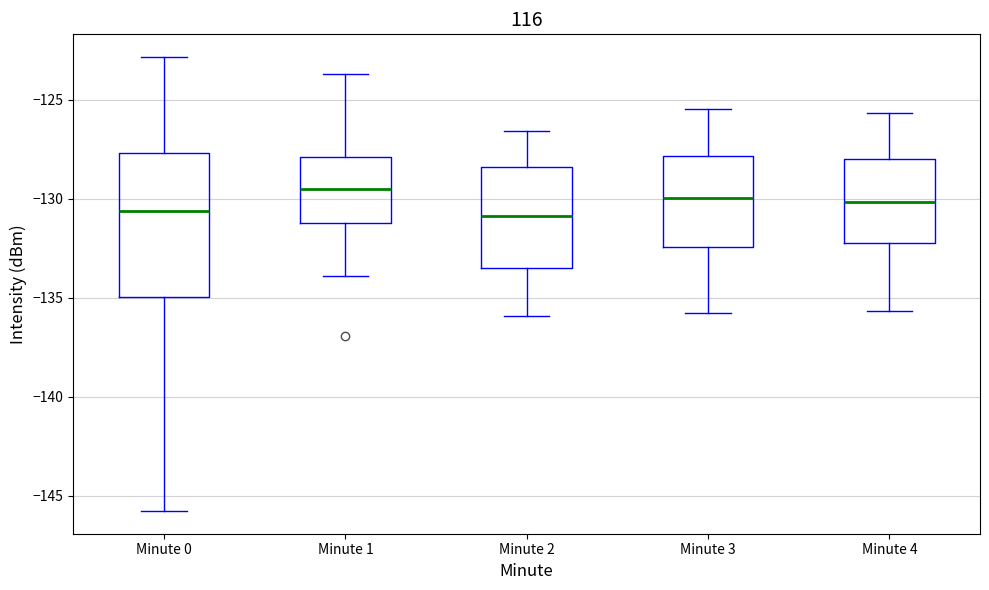

Reading left to right, transcribe this box plot: for each box, give where its median line is, the range the box spans, and where its two whiskers end, as read against the y-axis. The values are not printed on the chart, so give them approximately, as read against the axis.

Minute 0: median -130.5, box -135.0 to -127.5, whiskers -146.0 to -123.0
Minute 1: median -129.5, box -131.0 to -128.0, whiskers -134.0 to -123.5
Minute 2: median -131.0, box -133.5 to -128.5, whiskers -136.0 to -126.5
Minute 3: median -130.0, box -132.5 to -128.0, whiskers -136.0 to -125.5
Minute 4: median -130.0, box -132.5 to -128.0, whiskers -135.5 to -125.5